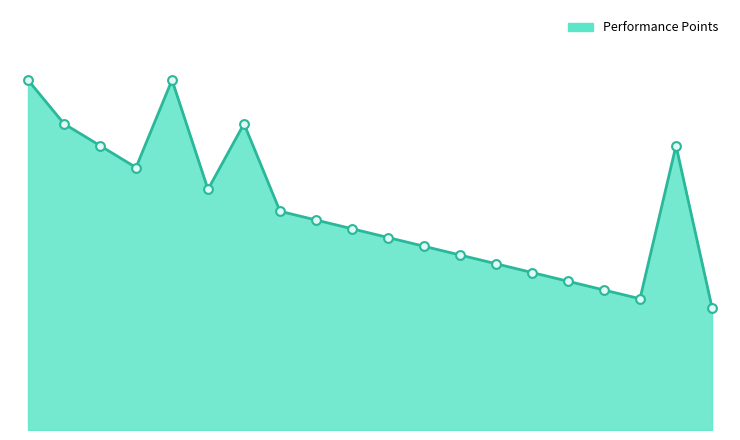

Is this an area chart (filled region under the line)?

Yes